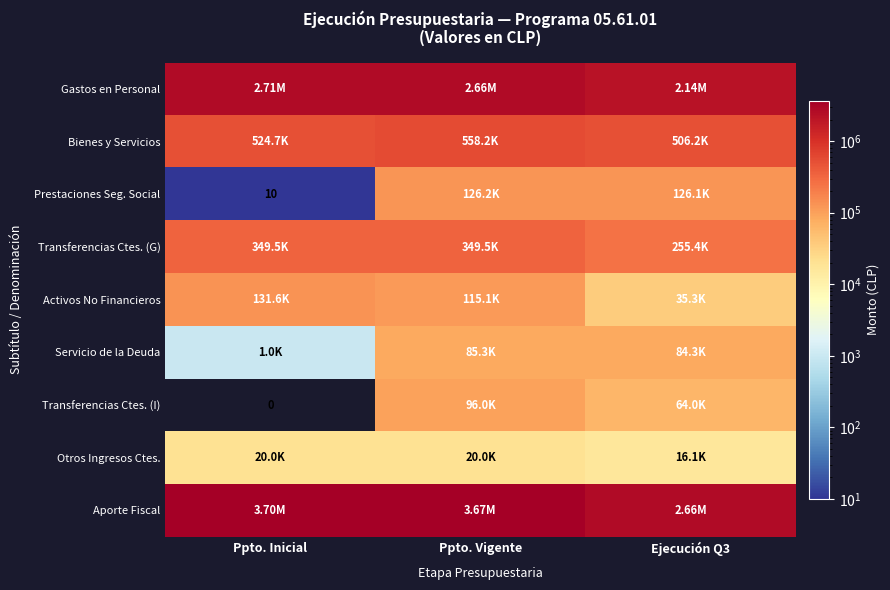

At how many categories does at least one series exceed 2310238?

3